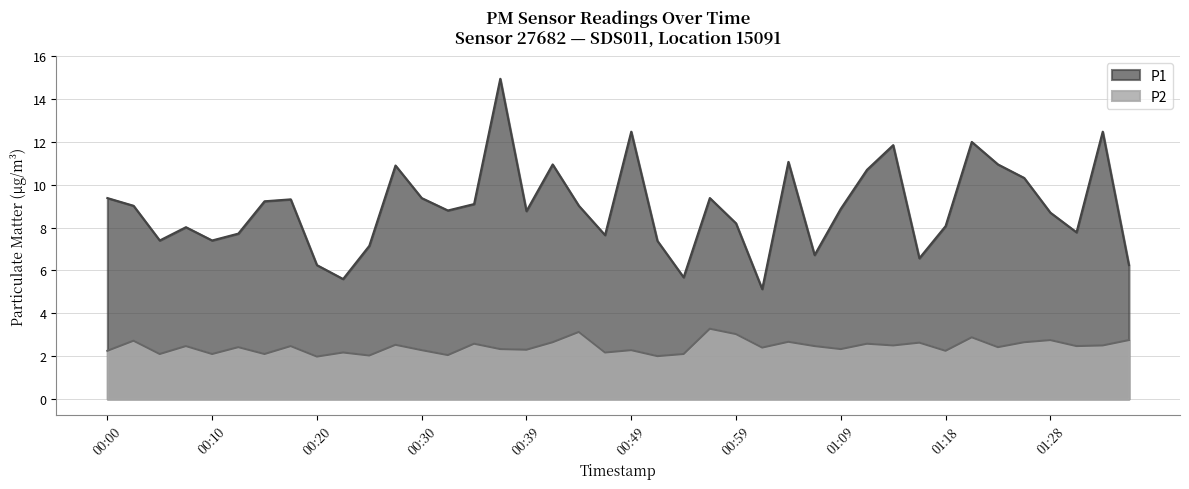

Which series has the widest spread of values?

P1